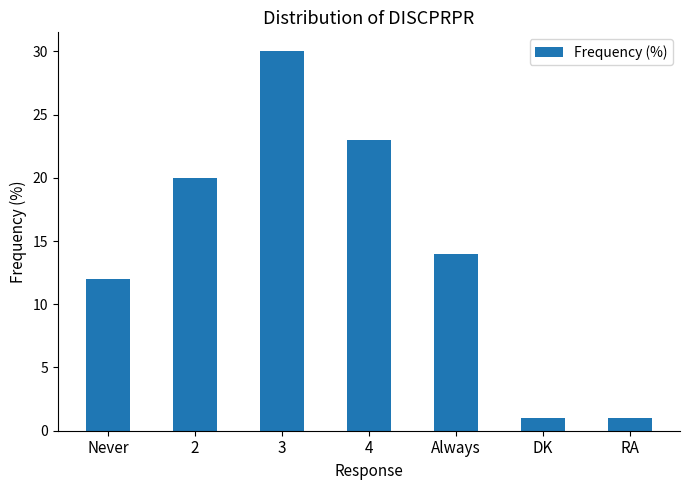

Where is the data nearest to the value 15?

Always